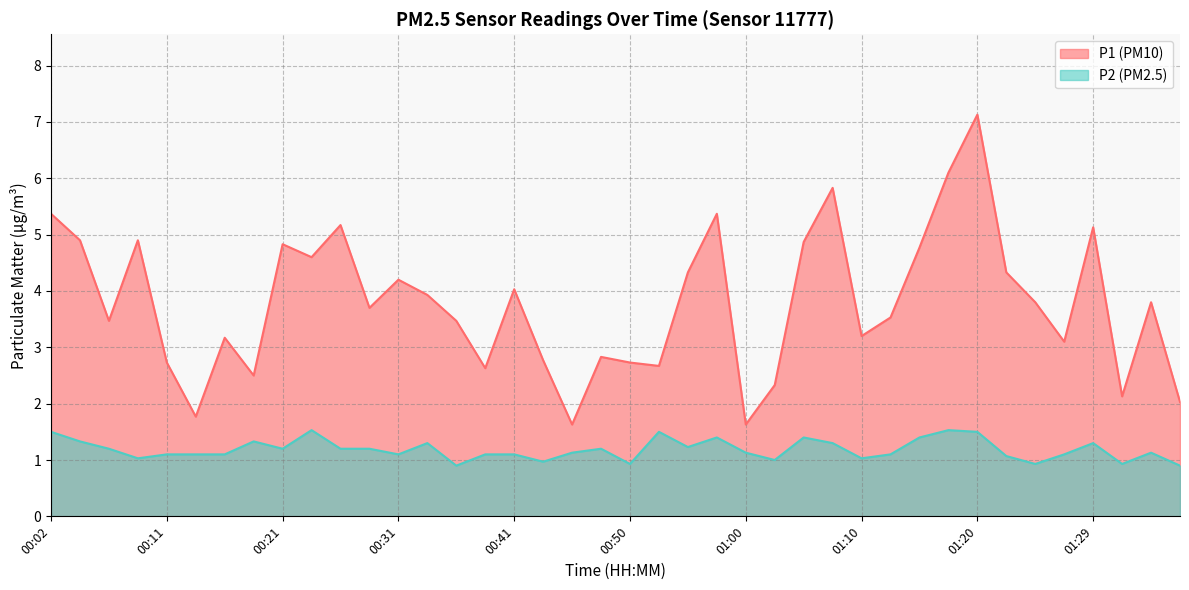

How many values in the P2 series are below 1?

6